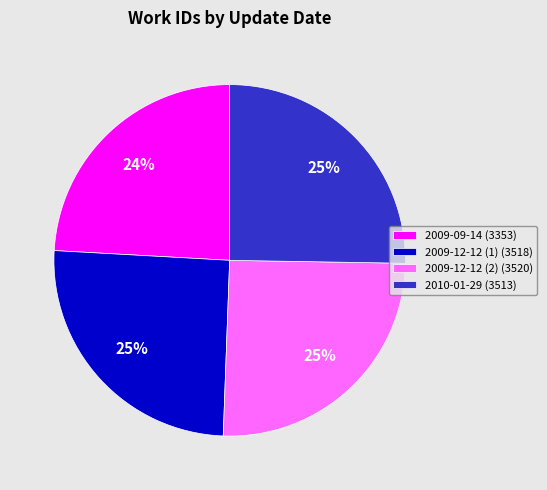

Is there a majority slice in this chart?

No